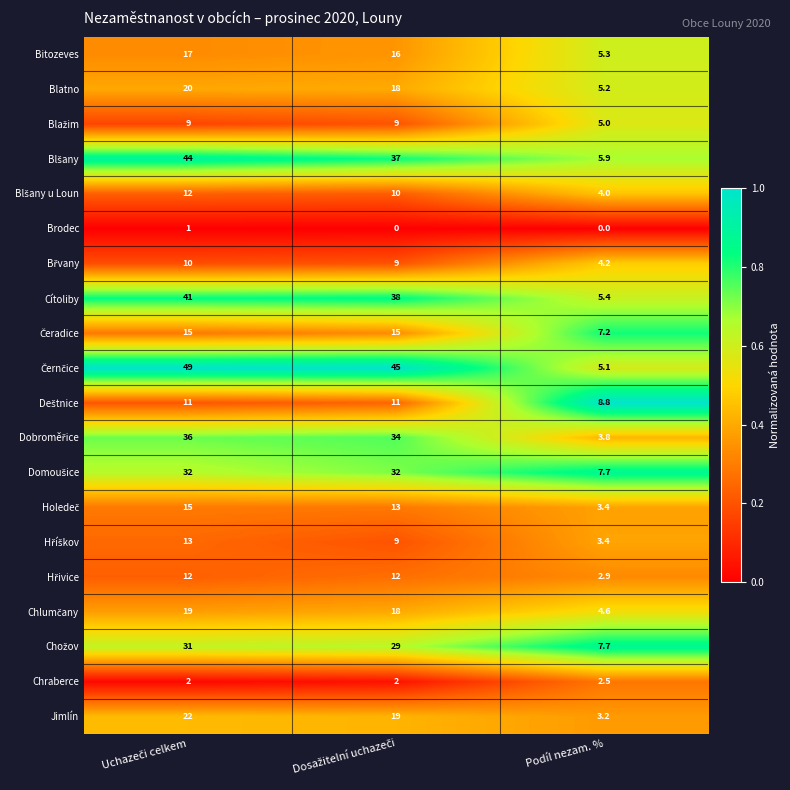

What is the total value across all series at Podíl nezam. %?

95.3